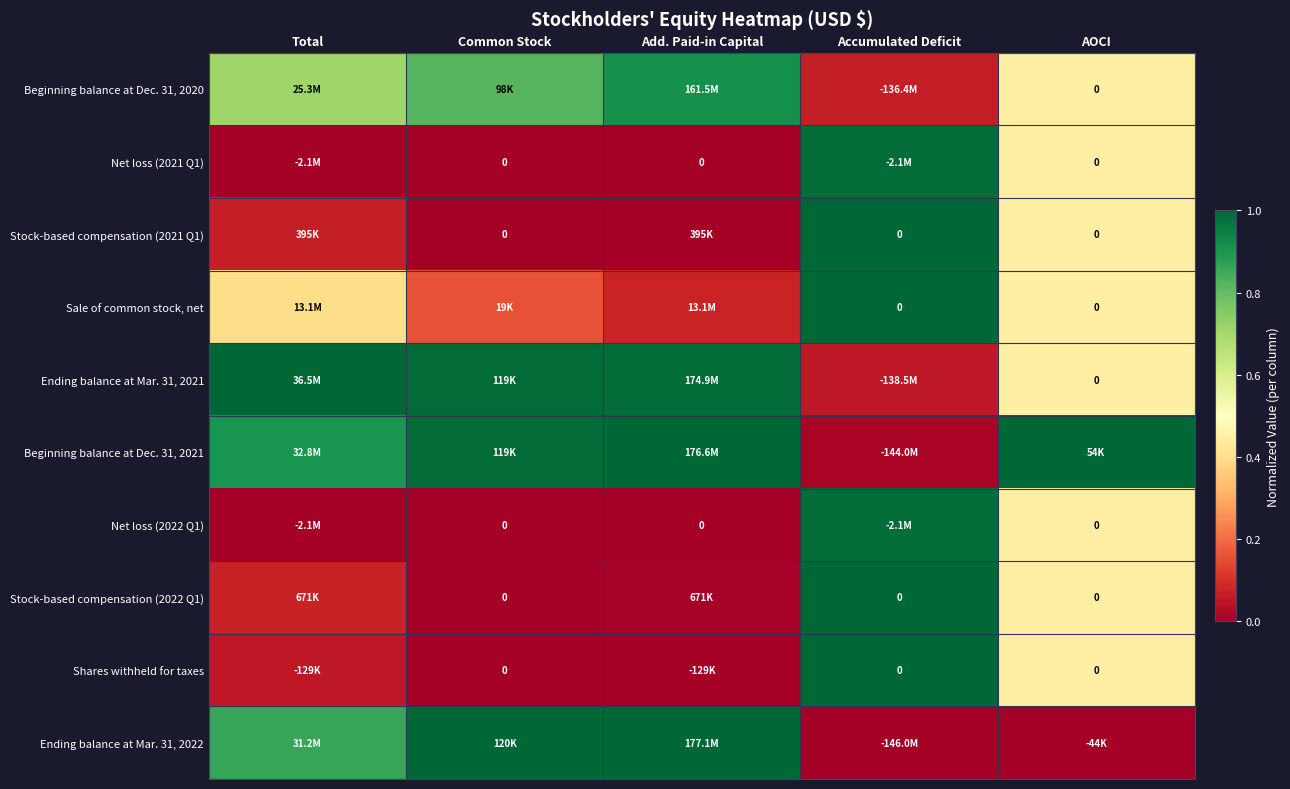

Is the value of Stock-based compensation (2021 Q1) at AOCI greater than the value of Ending balance at Mar. 31, 2022 at Total?

No